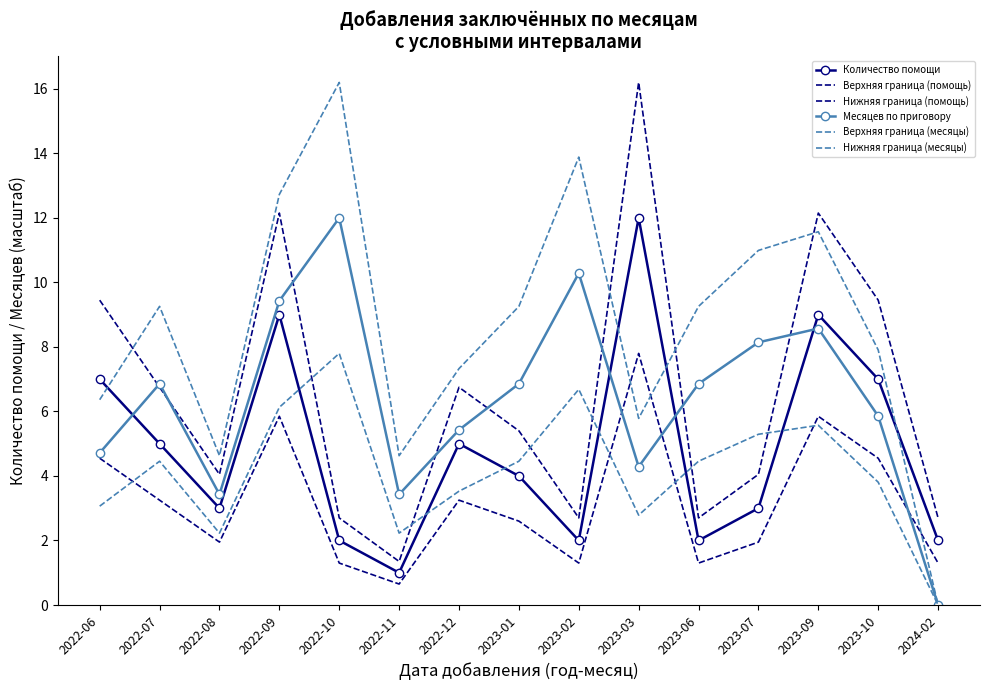

The Нижняя граница (месяцы) series shows 4.5 at 2022-07. True or false?

True